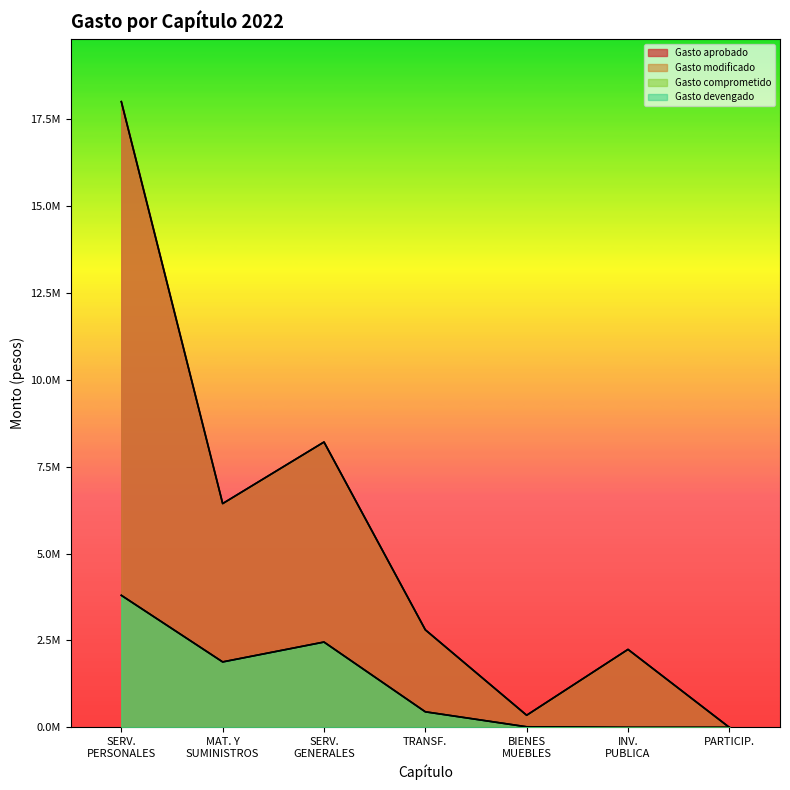

True or false: Gasto comprometido and Gasto aprobado intersect in this chart.

False